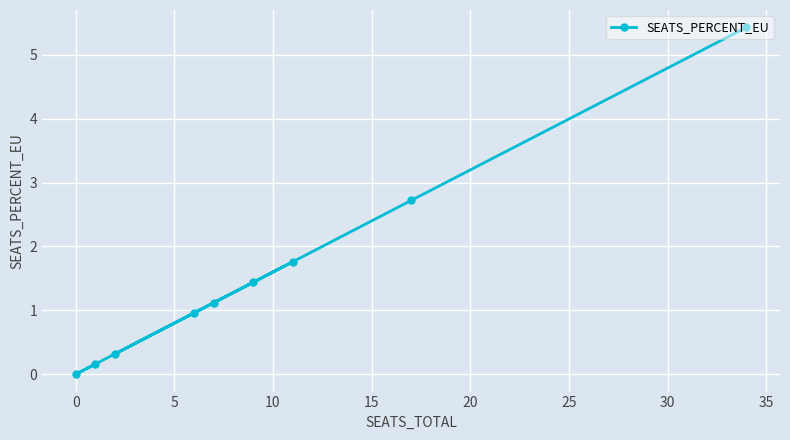

What is the average value?

1.5